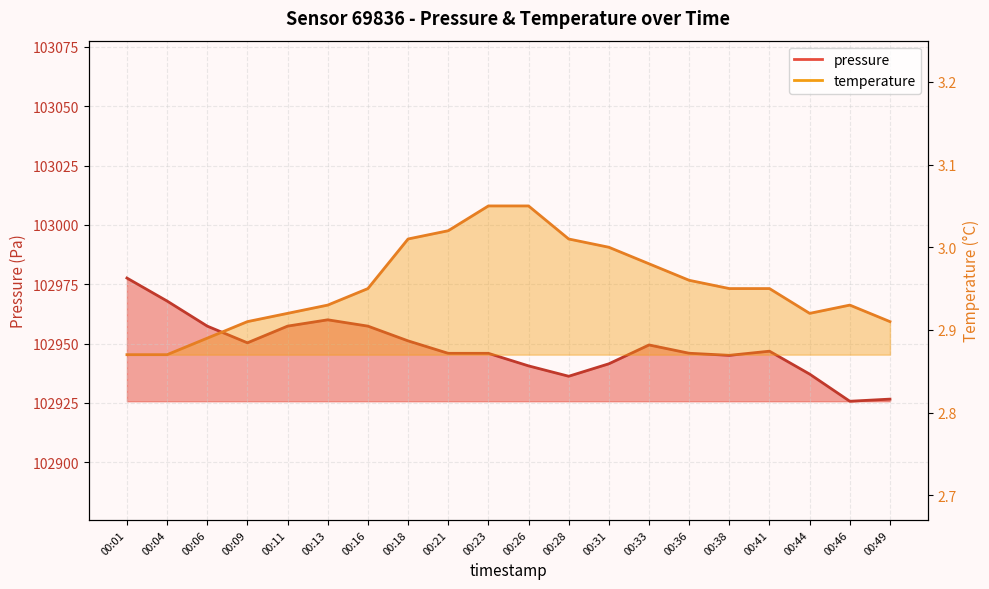

Is the value of pressure at 00:01 greater than the value of temperature at 00:23?

Yes